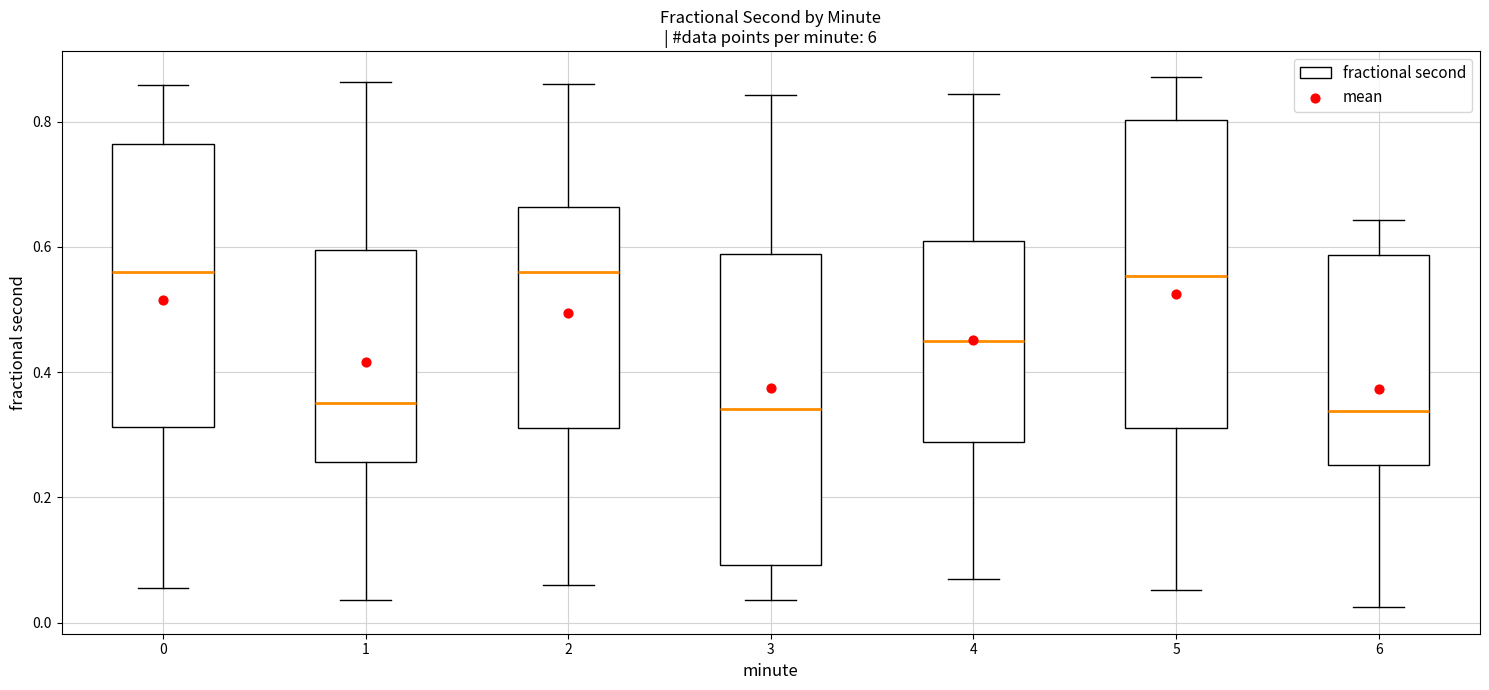

Reading left to right, read every box against the y-axis: the position of its median line, the range the box covers, and the ends of its whiskers. The values are not printed on the chart, so give them approximately, as read against the axis.

0: median 0.56, box 0.32 to 0.76, whiskers 0.06 to 0.86
1: median 0.36, box 0.26 to 0.60, whiskers 0.04 to 0.86
2: median 0.56, box 0.32 to 0.66, whiskers 0.06 to 0.86
3: median 0.34, box 0.10 to 0.58, whiskers 0.04 to 0.84
4: median 0.44, box 0.28 to 0.60, whiskers 0.06 to 0.84
5: median 0.56, box 0.32 to 0.80, whiskers 0.06 to 0.88
6: median 0.34, box 0.26 to 0.58, whiskers 0.02 to 0.64